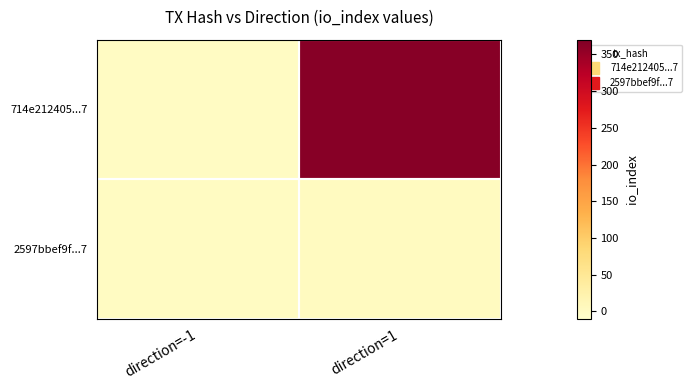

List the series in order of their overall mean, lowest first.

2597bbef9f...7, 714e212405...7